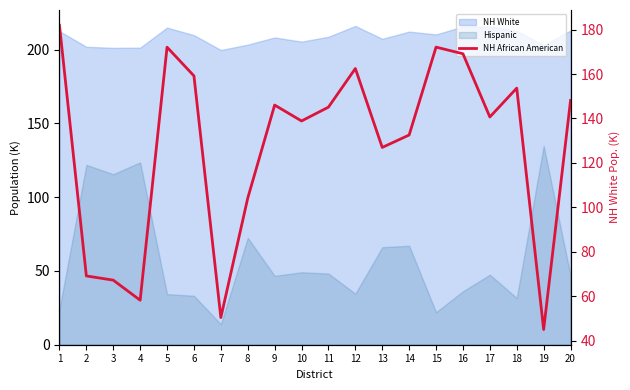

At which category does the data reach its first local peak?

5